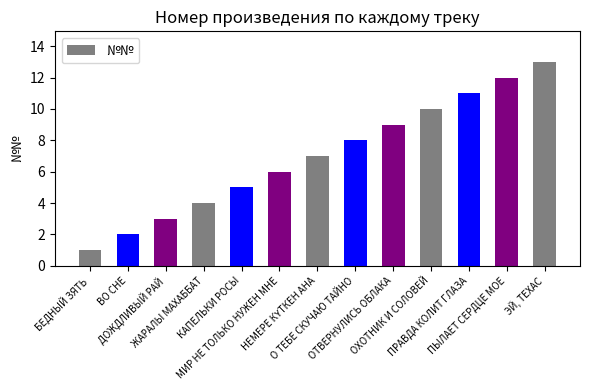

What is the difference between the maximum and minimum values?

12